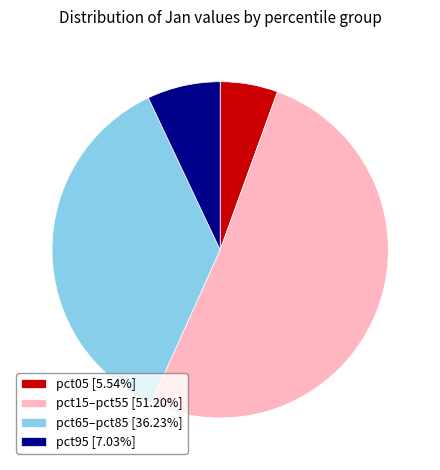

How many segments does this pie chart have?

4